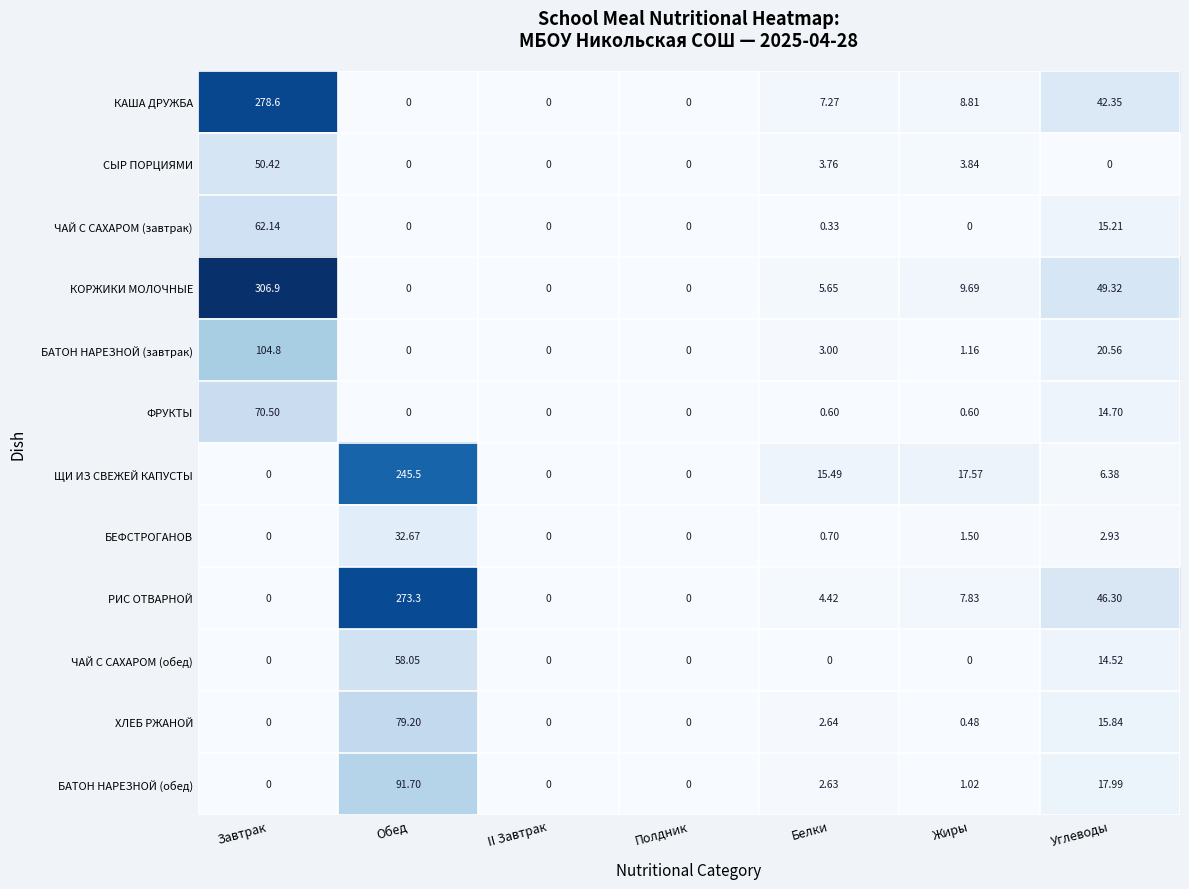

Which series has the largest total across all categories?

КОРЖИКИ МОЛОЧНЫЕ